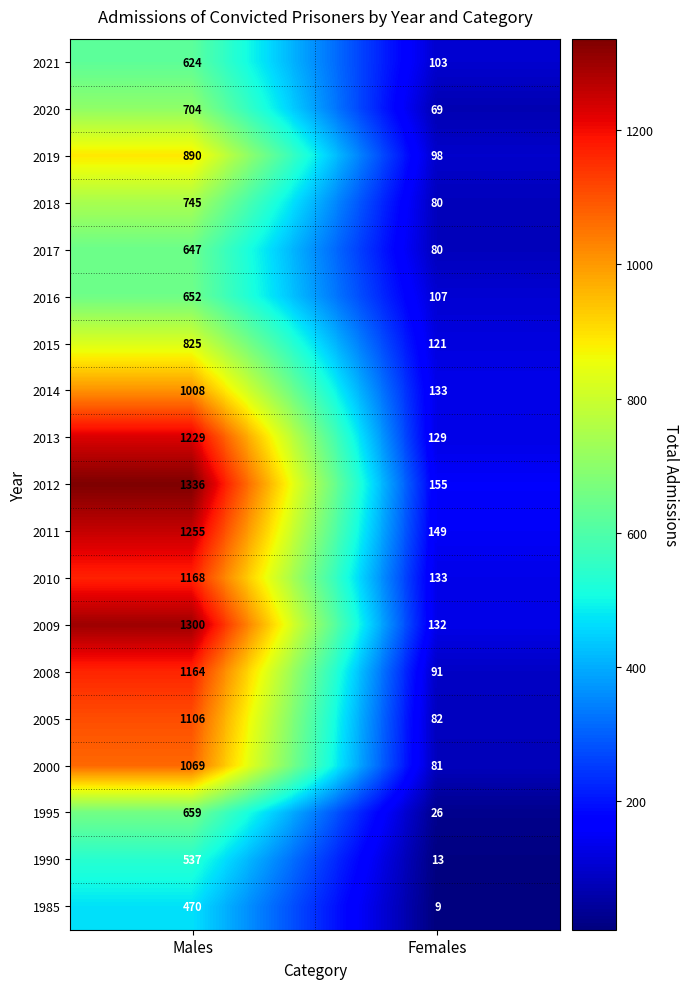

What is the difference between the highest and lowest values at Males?

866